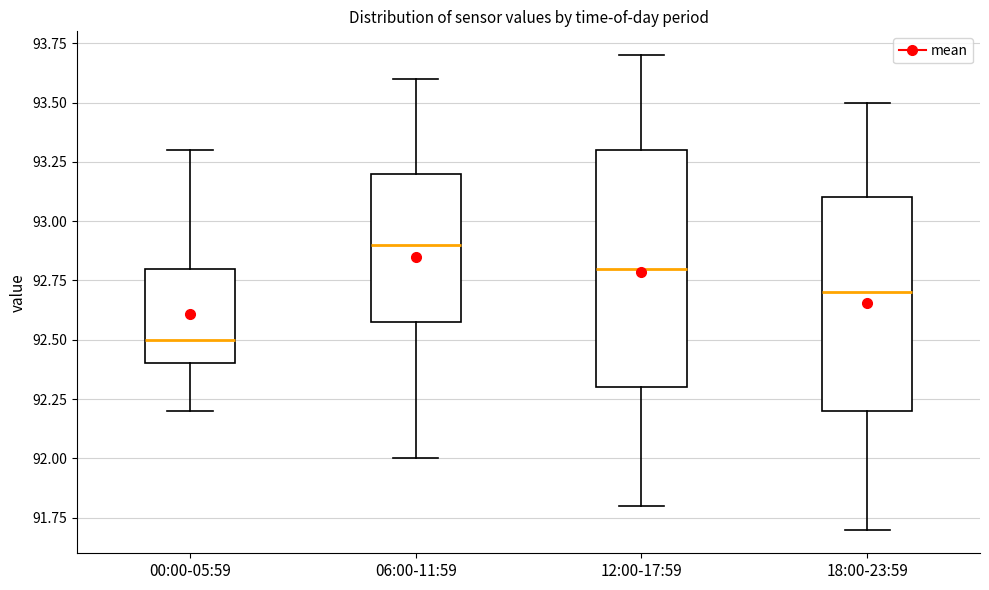

Reading left to right, read every box against the y-axis: the position of its median line, the range the box covers, and the ends of its whiskers. The values are not printed on the chart, so give them approximately, as read against the axis.

00:00-05:59: median 92.5, box 92.4 to 92.8, whiskers 92.2 to 93.3
06:00-11:59: median 92.9, box 92.6 to 93.2, whiskers 92.0 to 93.6
12:00-17:59: median 92.8, box 92.3 to 93.3, whiskers 91.8 to 93.7
18:00-23:59: median 92.7, box 92.2 to 93.1, whiskers 91.7 to 93.5